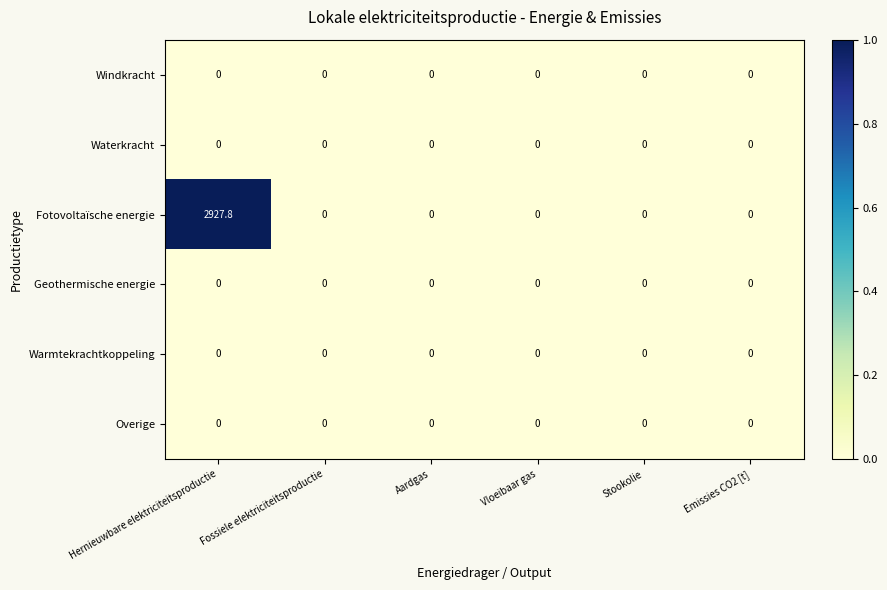

At which category is the sum across all series the highest?

Hernieuwbare elektriciteitsproductie